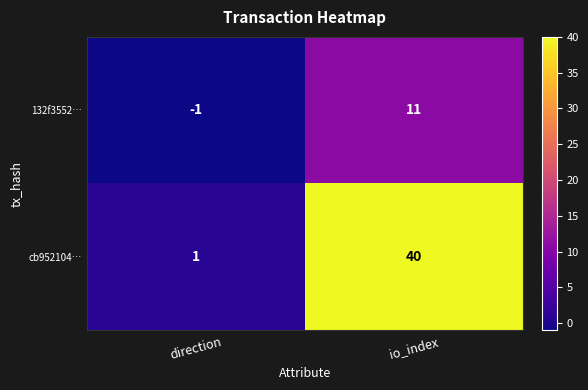

Which label corresponds to the smallest value in the chart?

direction